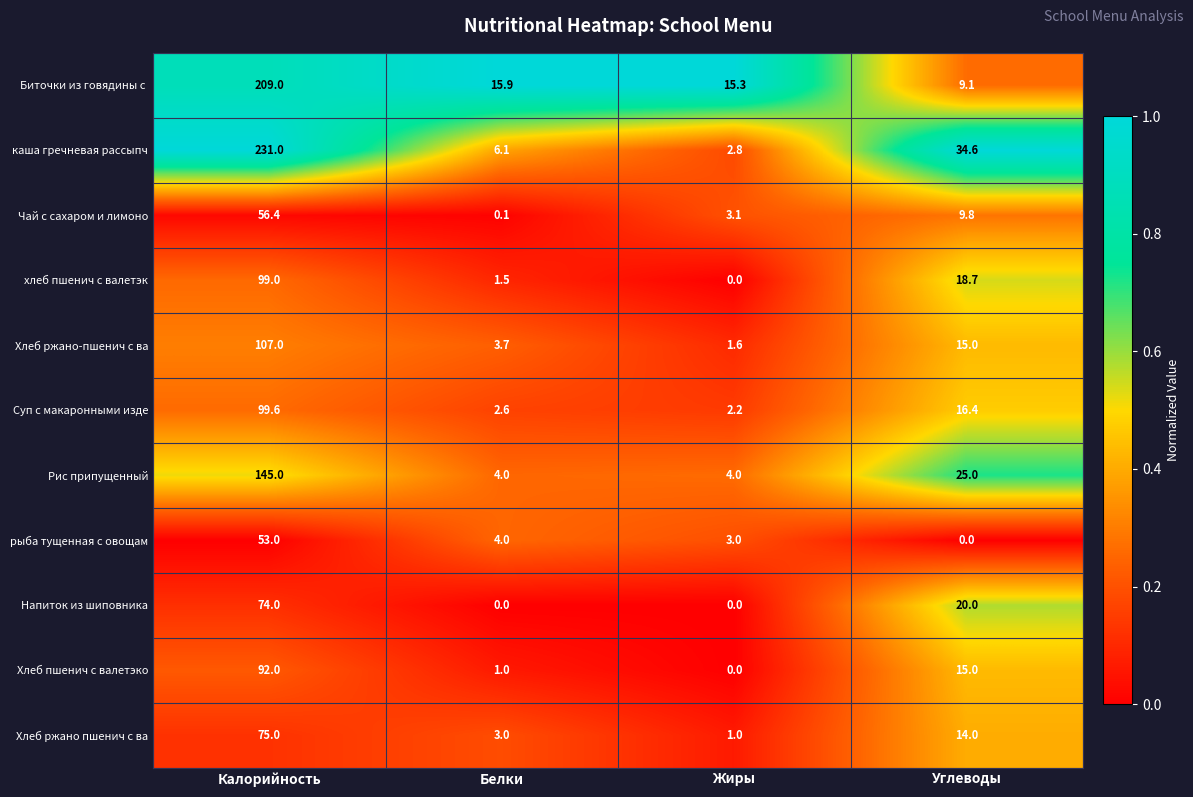

What is the sum of all Хлеб пшенич с валетэко values?

108.0